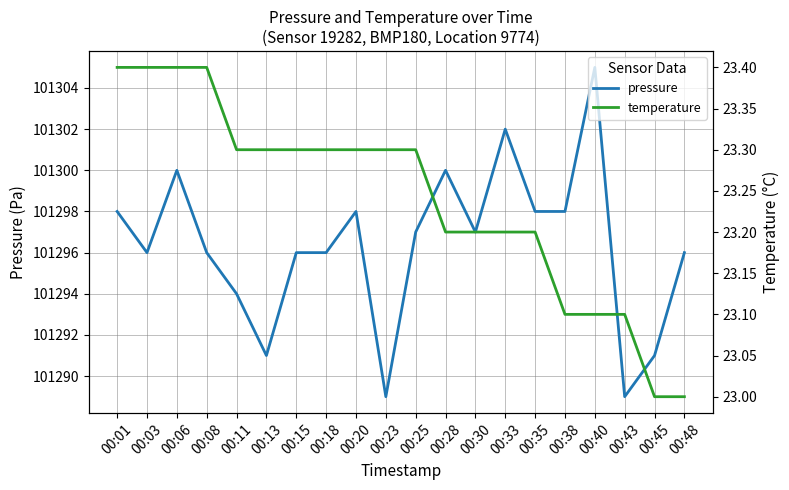

Rank the categories by pressure value from lowest to highest.

00:23, 00:43, 00:13, 00:45, 00:11, 00:03, 00:08, 00:15, 00:18, 00:48, 00:25, 00:30, 00:01, 00:20, 00:35, 00:38, 00:06, 00:28, 00:33, 00:40